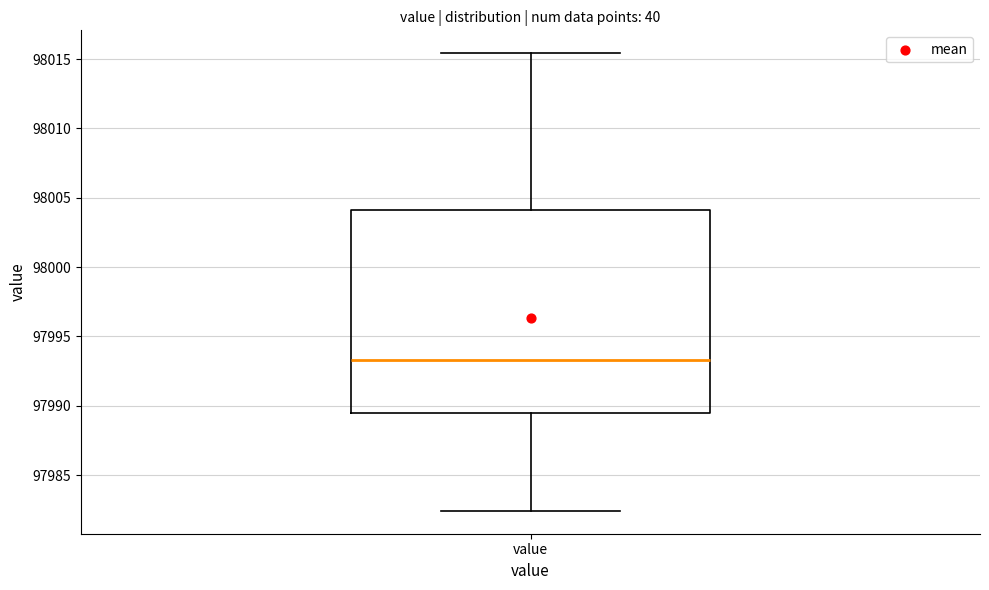

Transcribe this box plot: give where the median line is, the range the box spans, and where the two whiskers end, as read against the y-axis. The values are not printed on the chart, so give them approximately, as read against the axis.

median 97993.5, box 97989.5 to 98004.0, whiskers 97982.5 to 98015.5